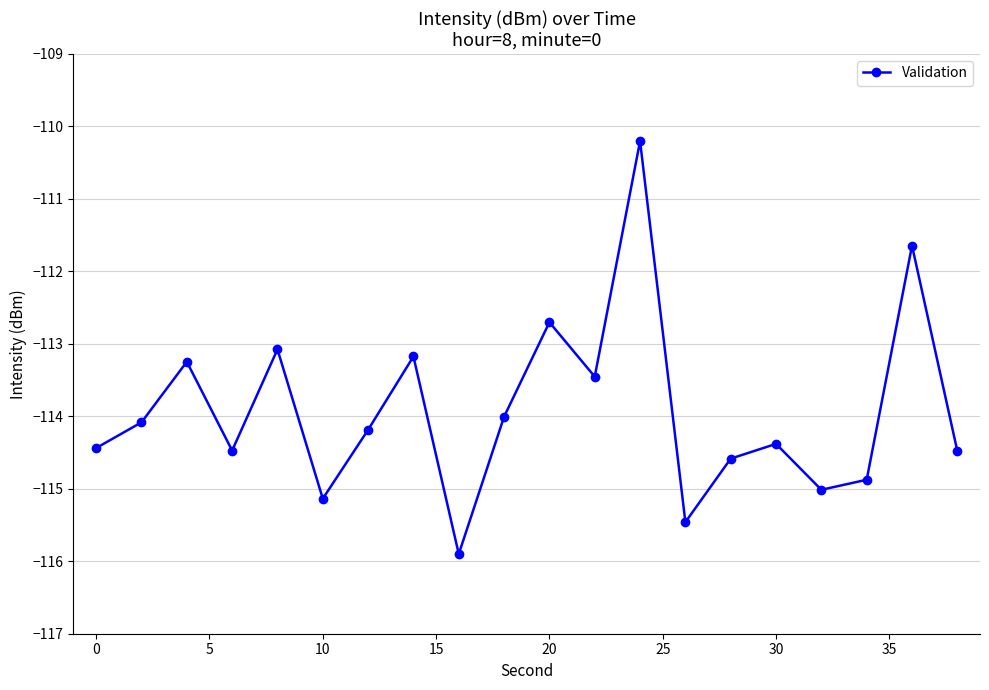

What is the value of the 8th point from the left?

-113.2